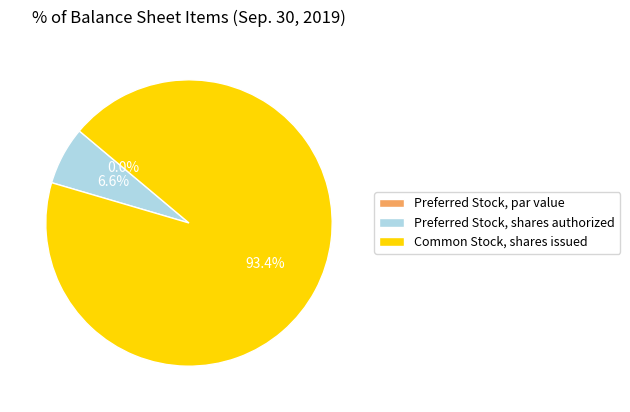

Rank the categories by value from highest to lowest.

Common Stock, shares issued, Preferred Stock, shares authorized, Preferred Stock, par value